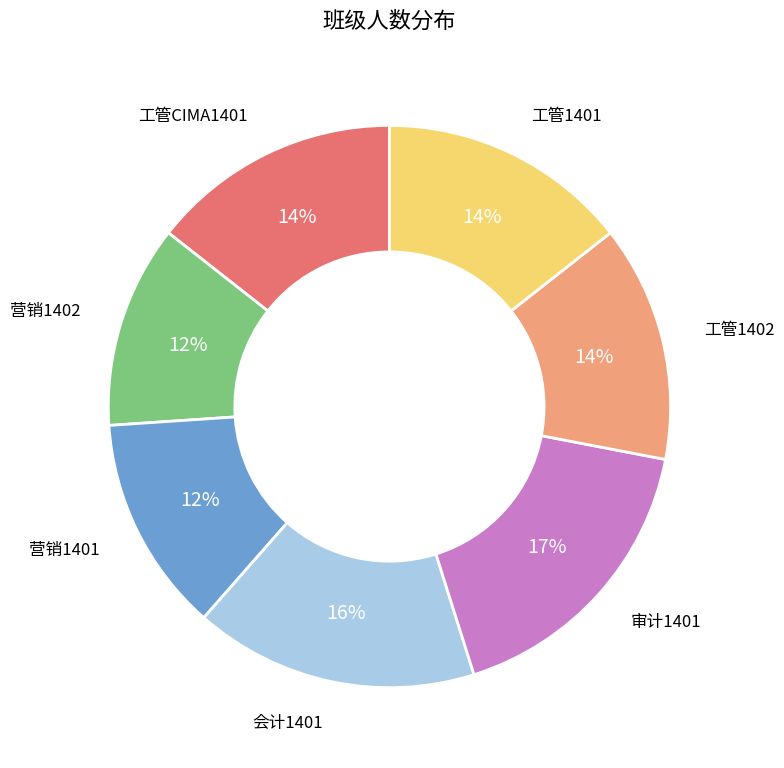

To the nearest percent, what is the difference between the largest and smallest slice percentages?

5%